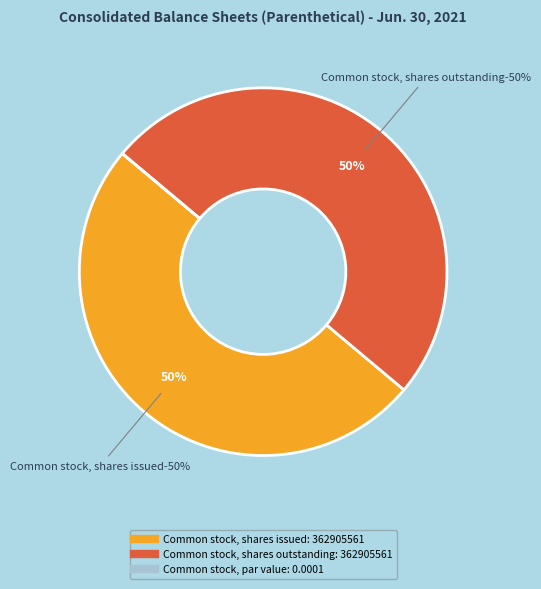

True or false: Common stock, shares issued accounts for 37% of the total.

False